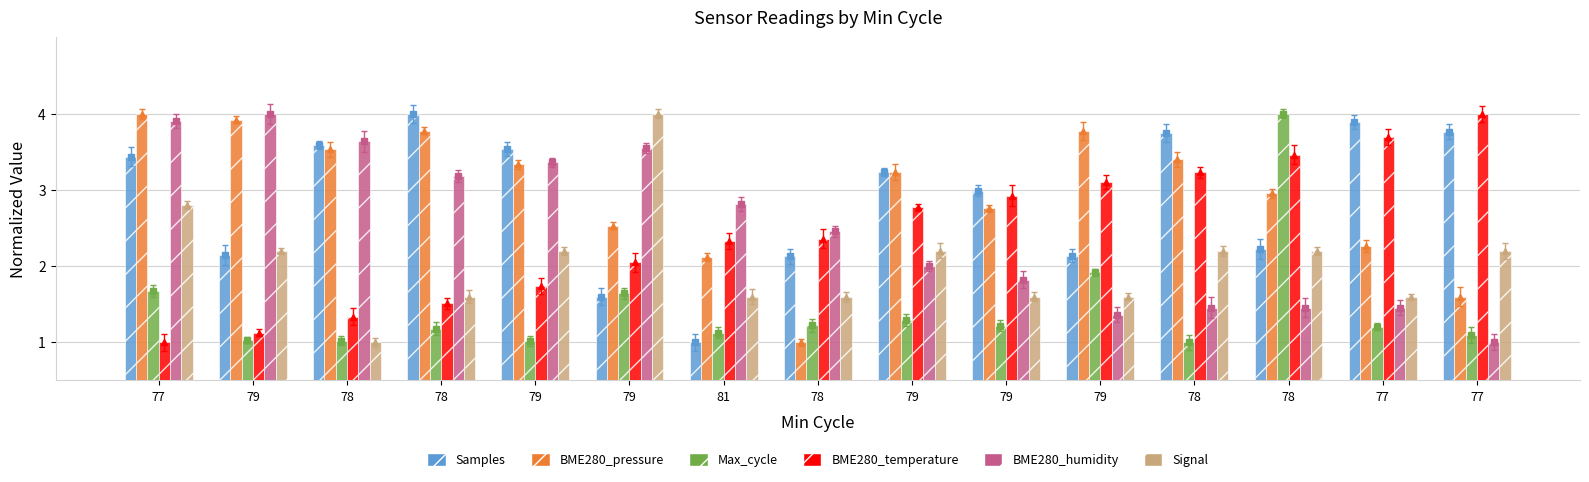

Which category has the highest value in the BME280_pressure series?

77